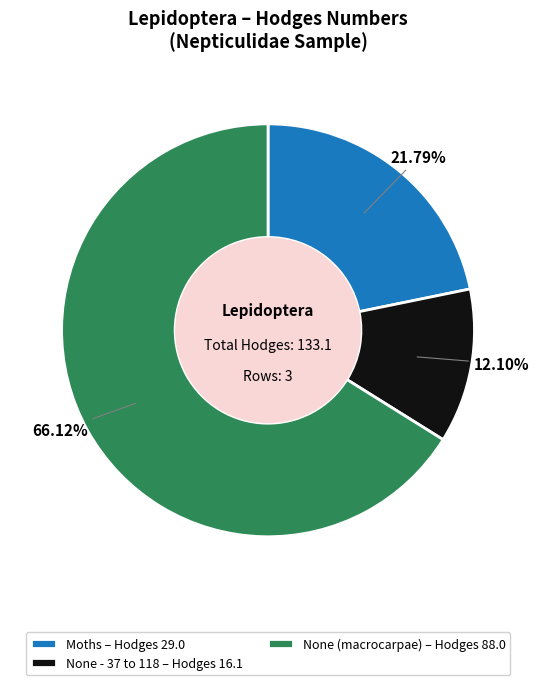

Which category has the biggest portion of the pie?

None (macrocarpae)